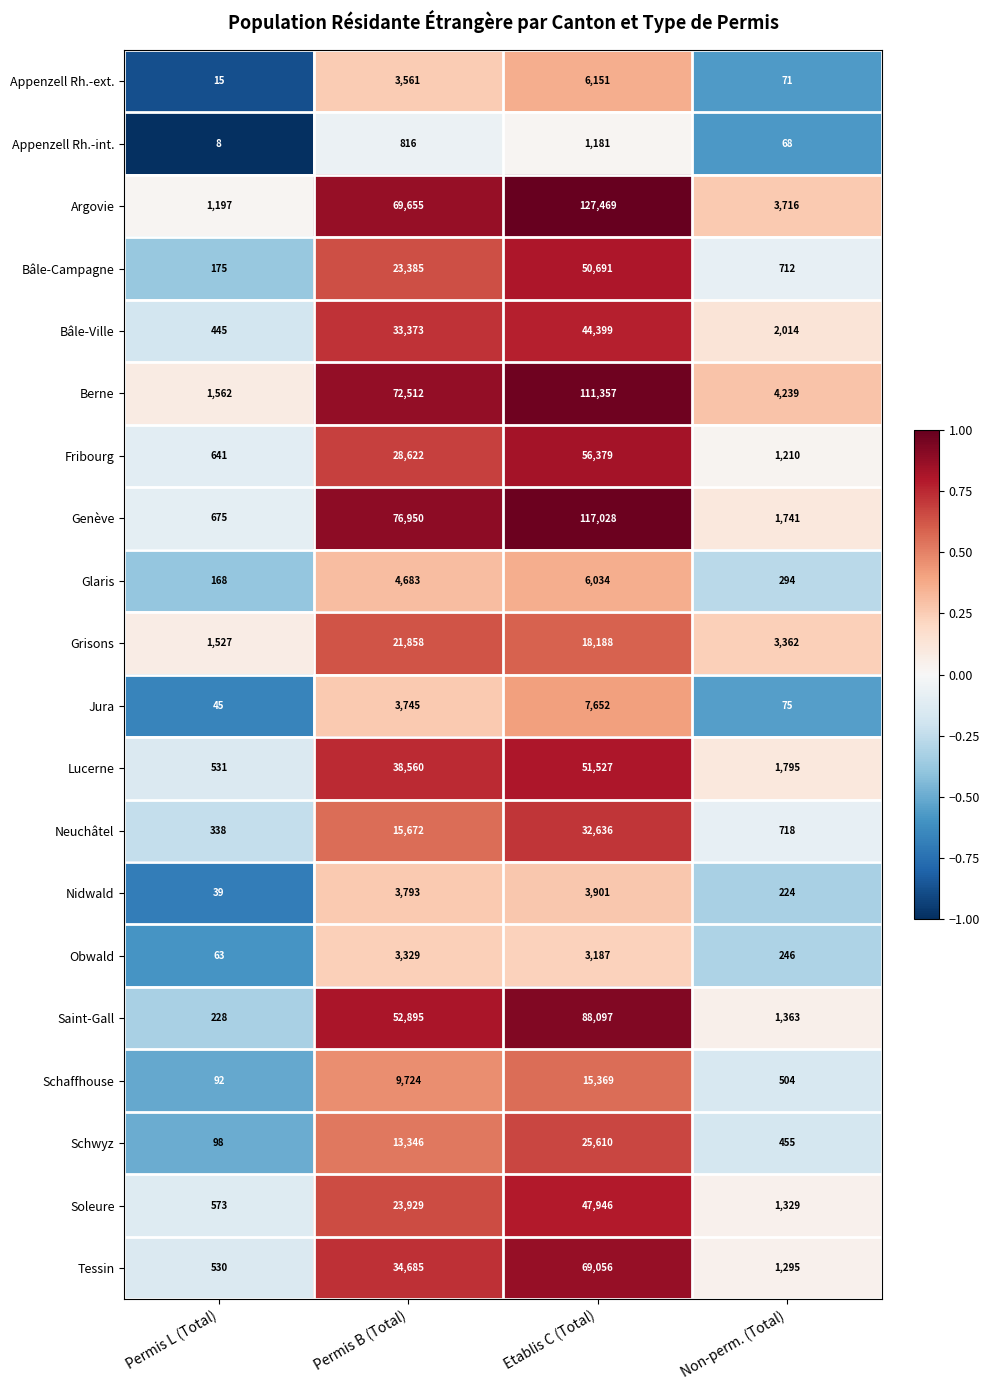

What is the sum of the Schaffhouse values at Permis B (Total) and Permis L (Total)?

9816